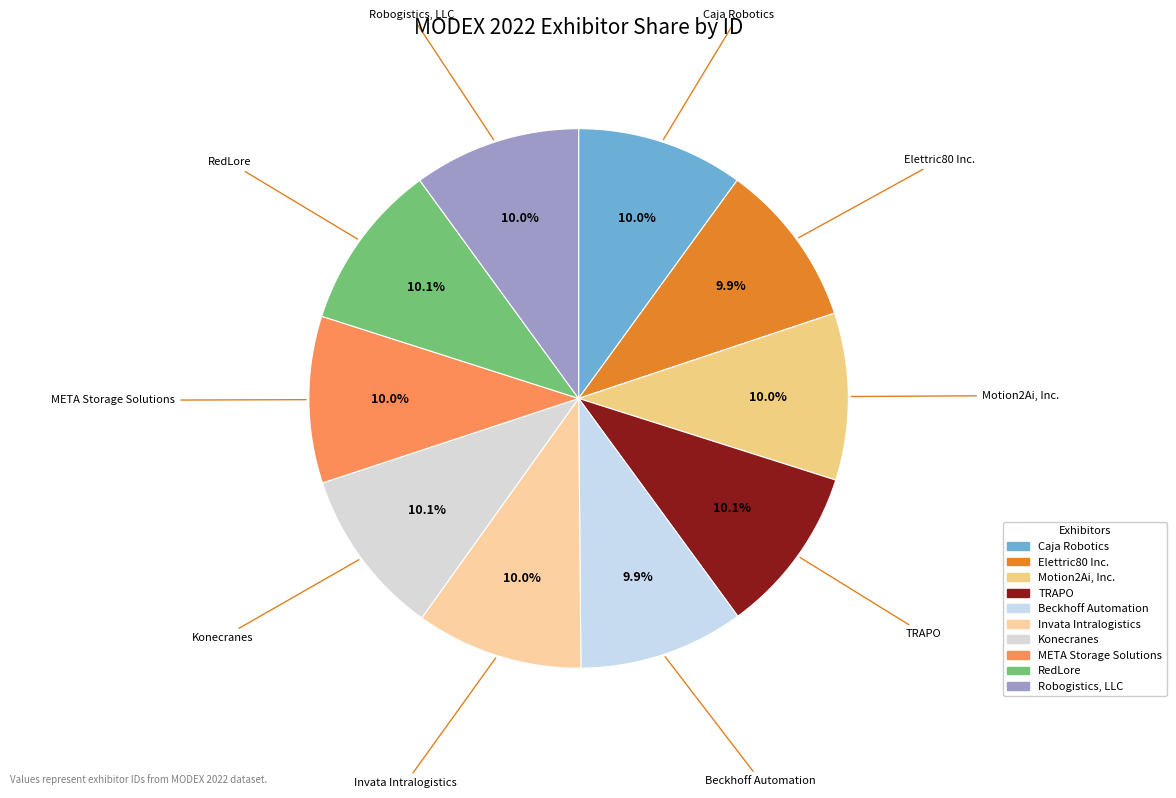

What is the ratio of the value at Robogistics, LLC to the value at Caja Robotics?

1.0